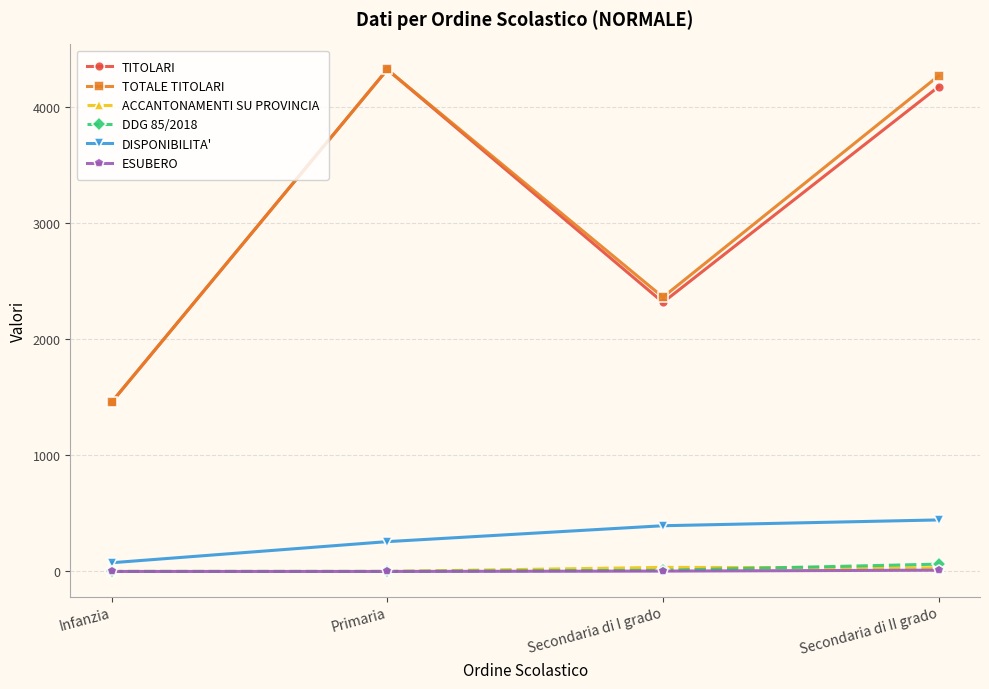

At which label does TITOLARI first exceed 4178?

Primaria